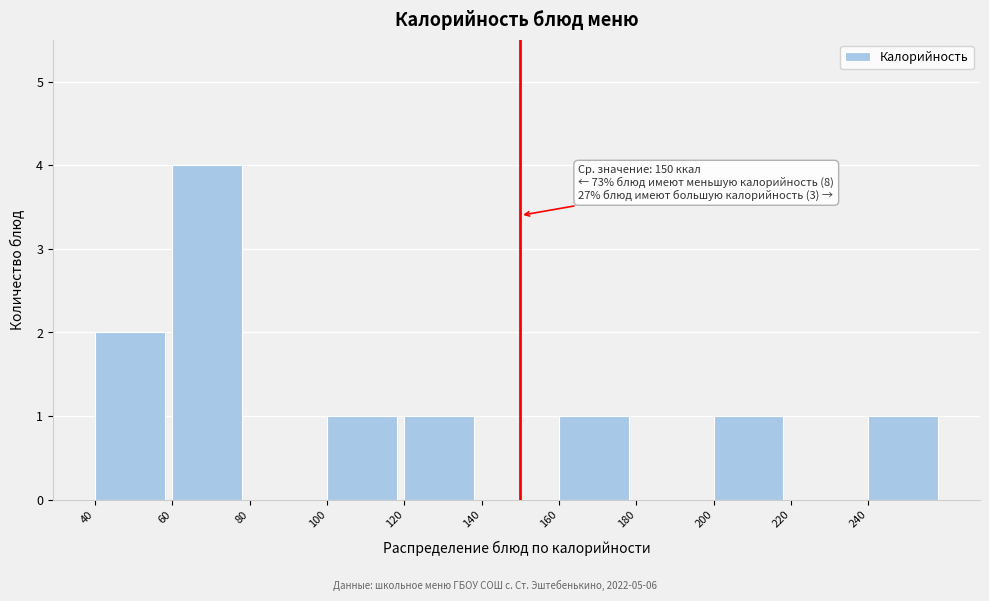

Which range on the x-axis has the tallest bar?

60 to 80